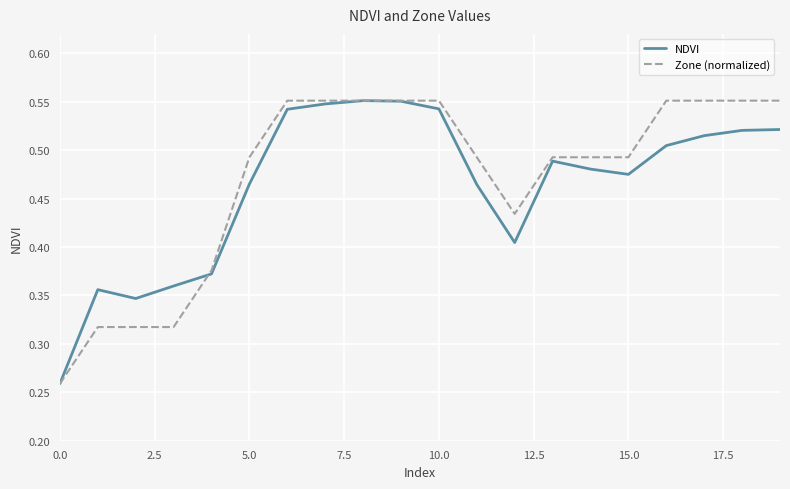

How many lines are shown in the chart?

2